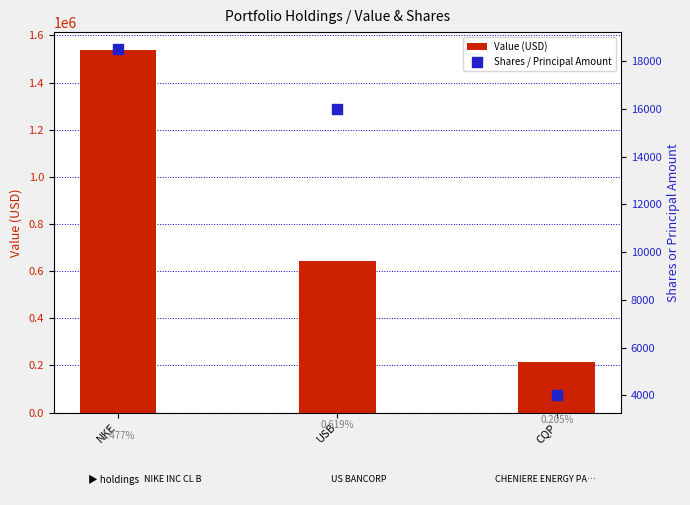

At which category is the sum across all series the highest?

NKE